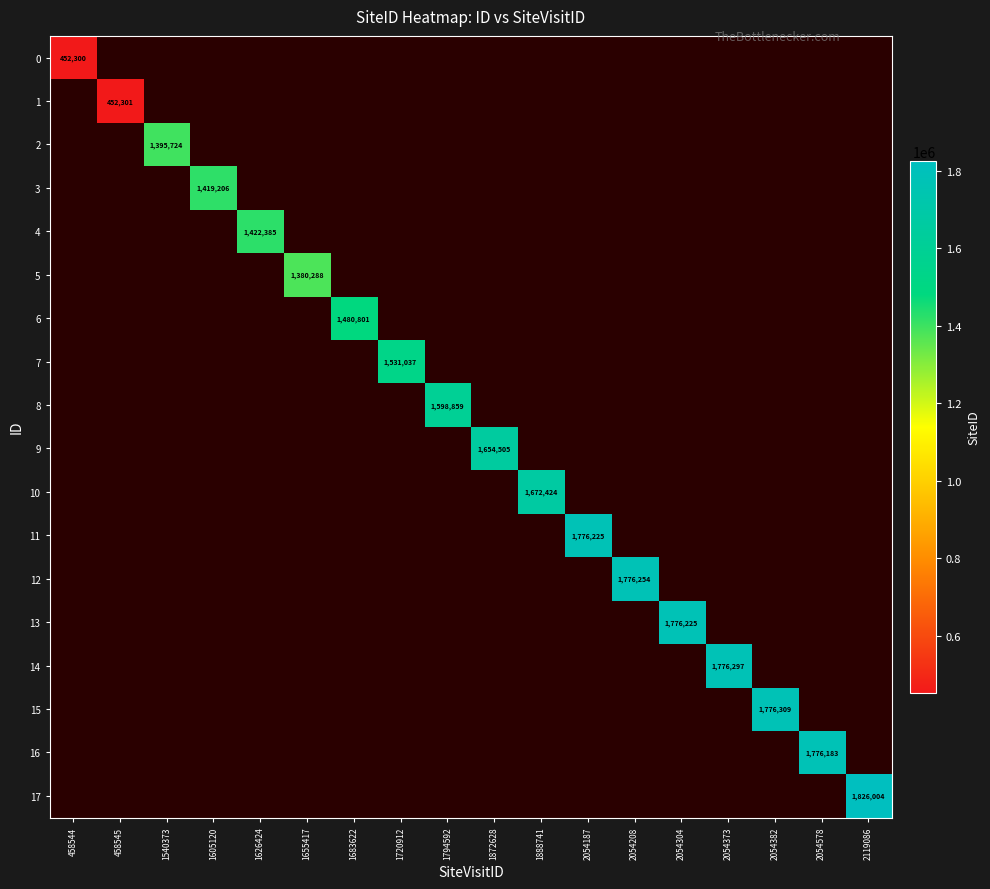

What is the greatest value displayed?

1826004.0